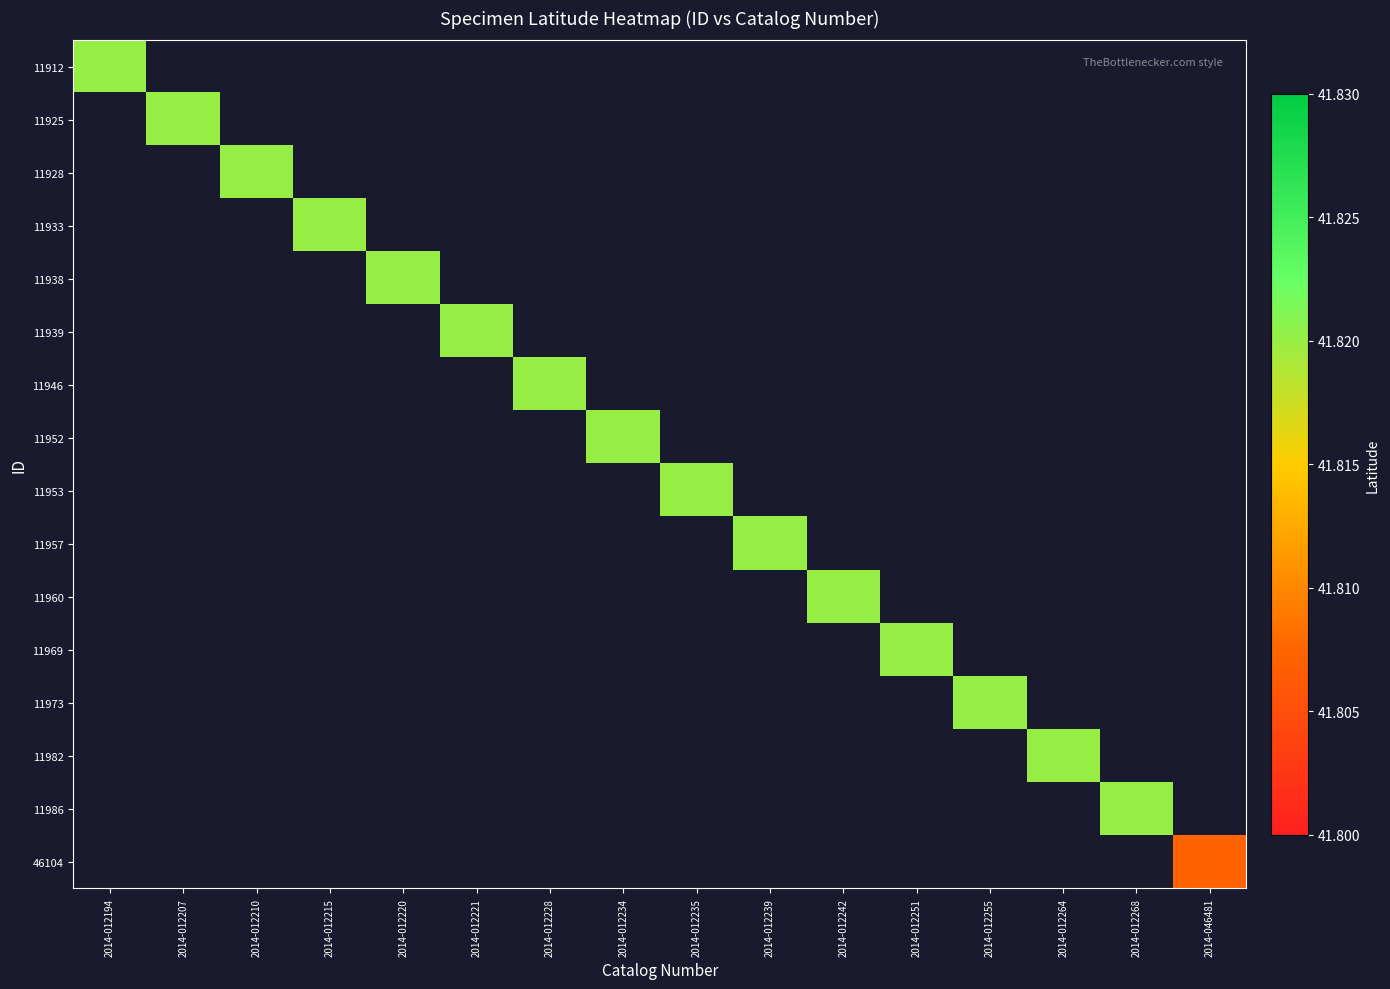

Which label corresponds to the smallest value in the chart?

2014-046481